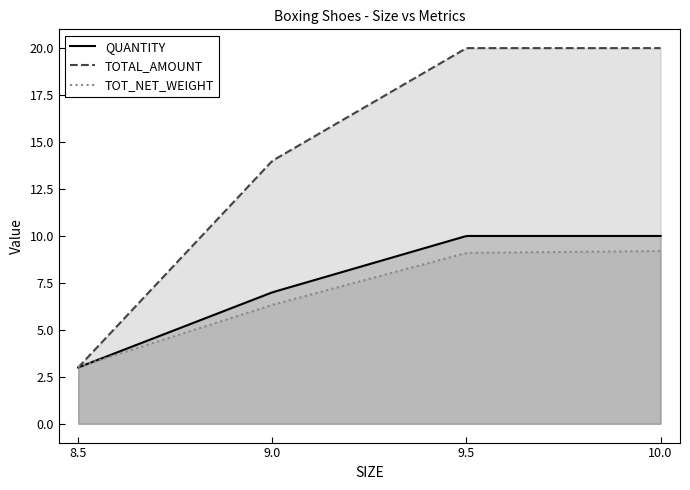

How many distinct data groups are displayed?

3